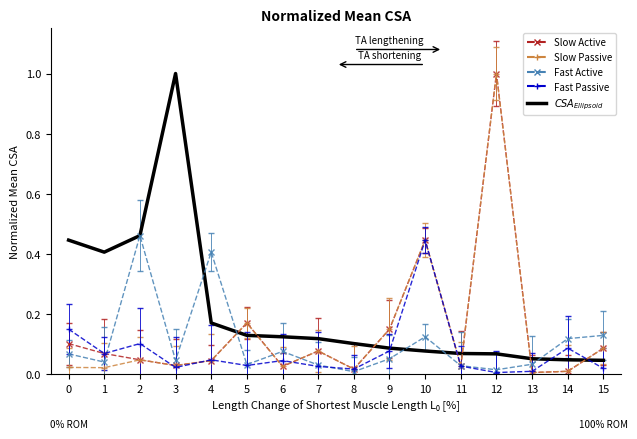

What is the greatest value displayed?

1.0